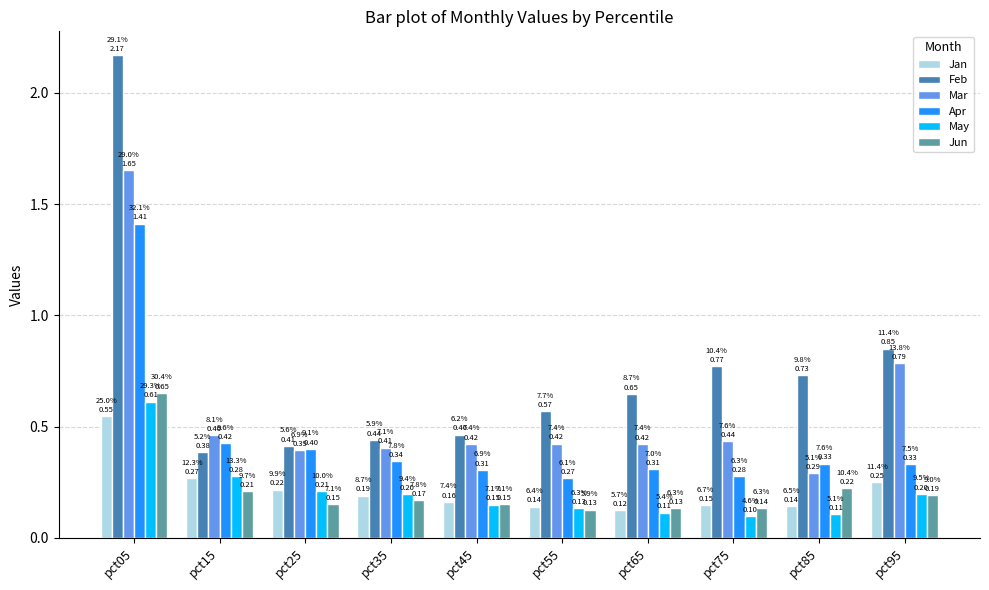

At which category is the sum across all series the highest?

pct05